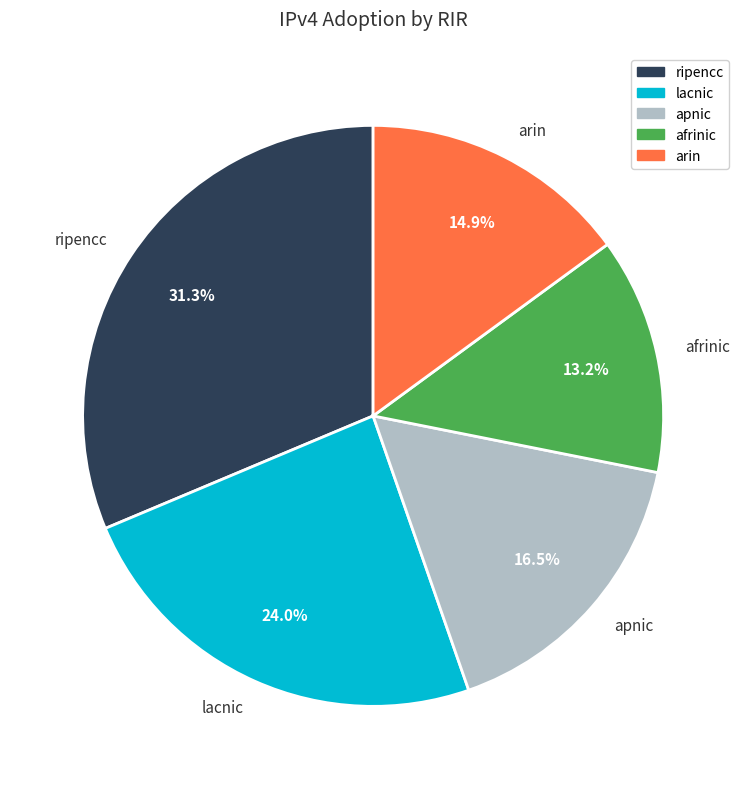

Which has a higher value, apnic or ripencc?

ripencc